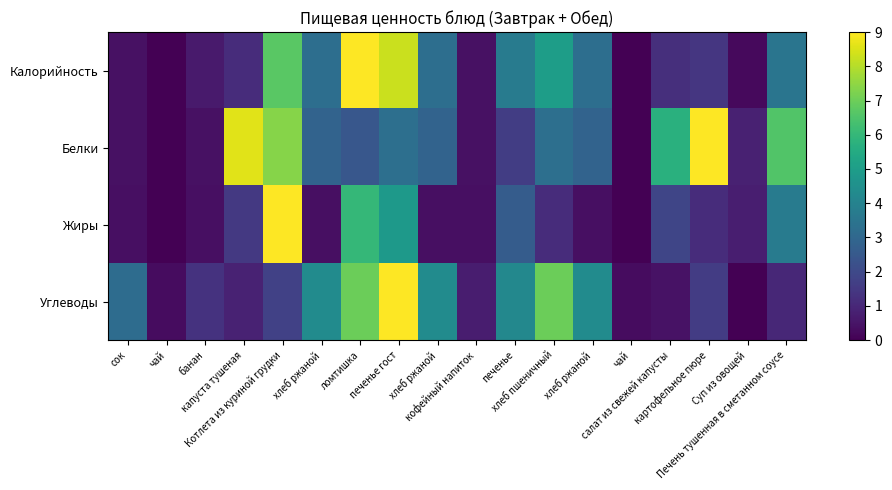

Which series changed the most between хлеб пшеничный and чай?

Углеводы